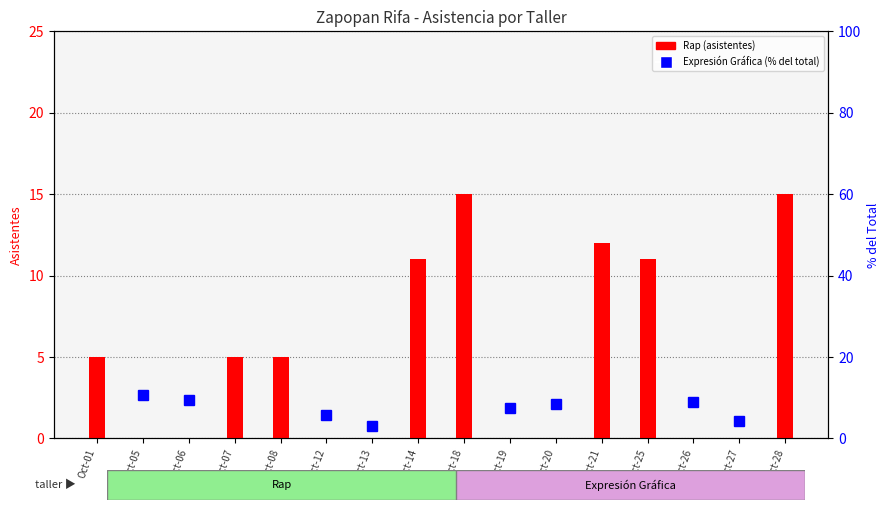

Which label corresponds to the largest value in the chart?

Oct-18